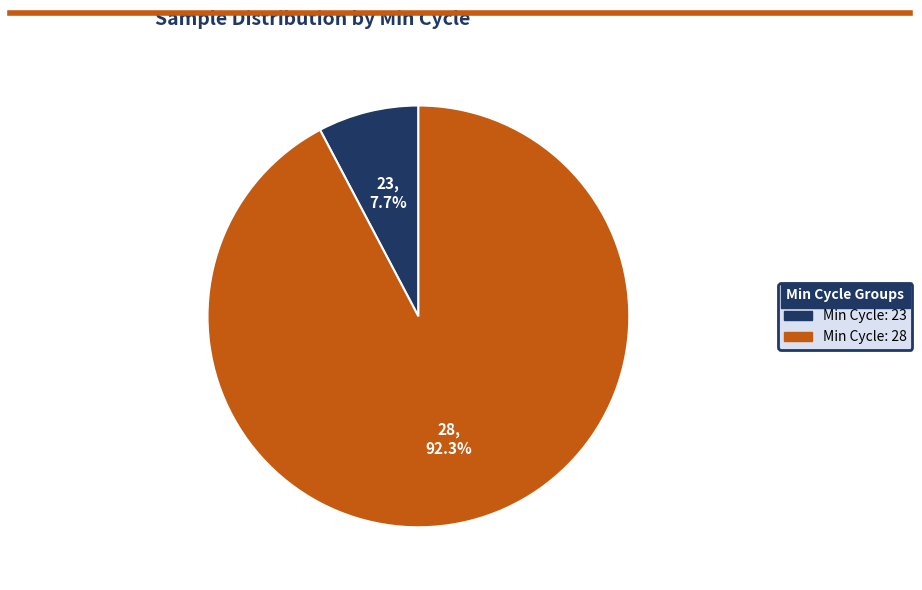

Is there any slice that represents more than half of the pie?

Yes